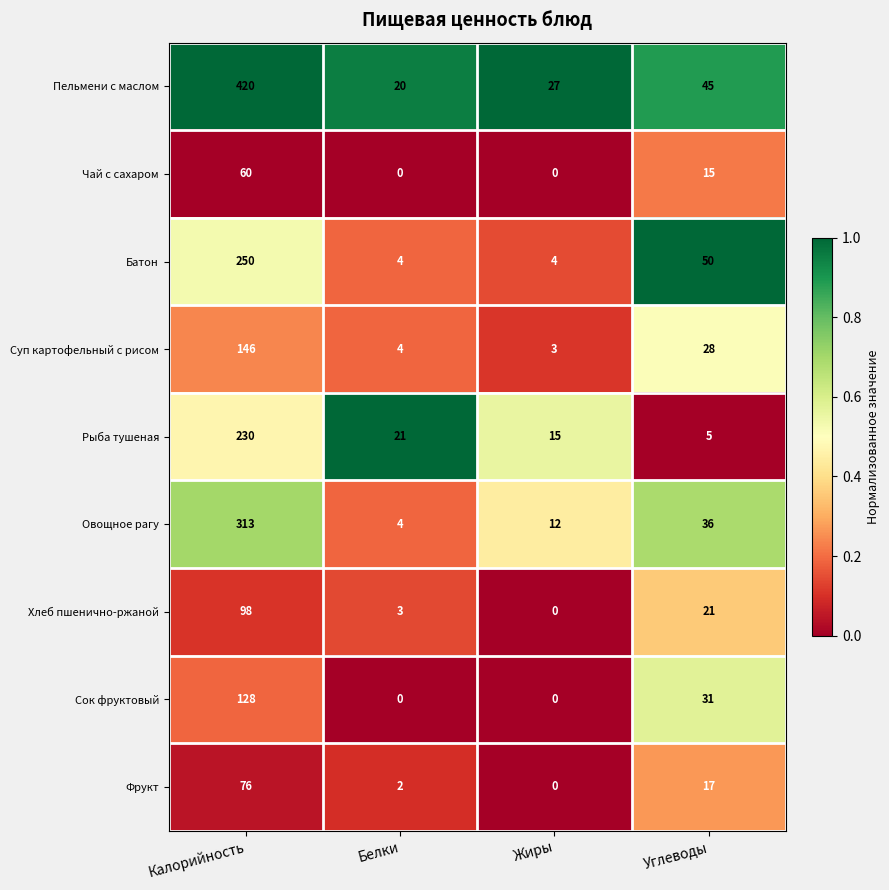

Count the Сок фруктовый values in the range 0 to 128.

4